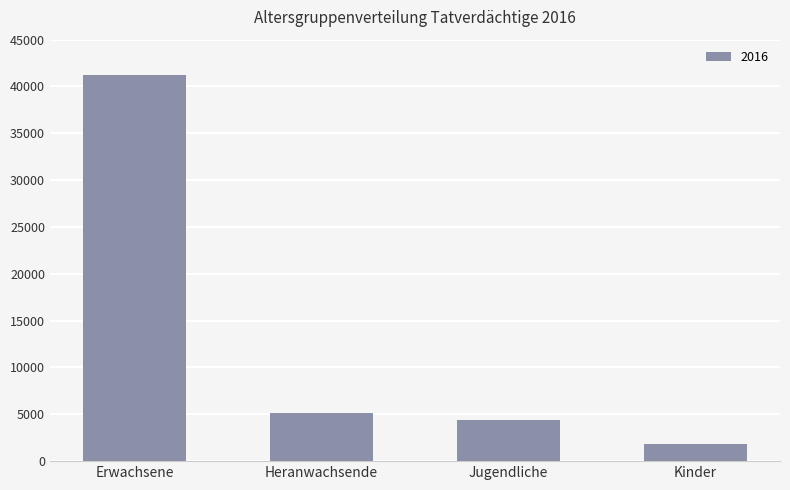

At which label does the data first exceed 5168?

Erwachsene